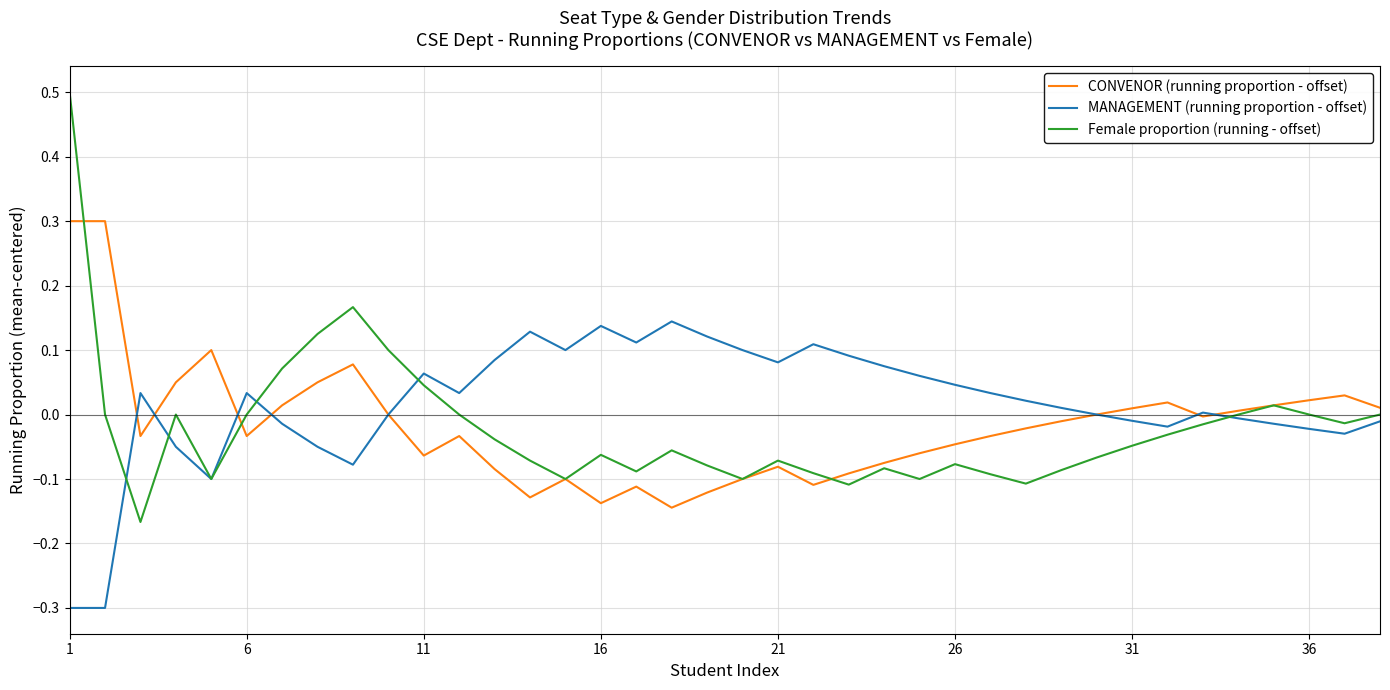

How many lines are shown in the chart?

3